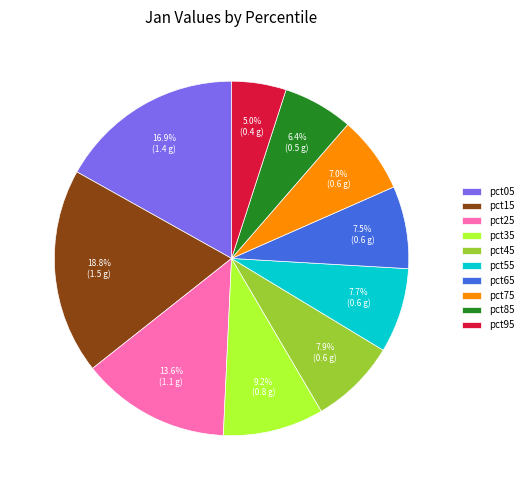

To the nearest percent, what portion does pct75 represent?

7%